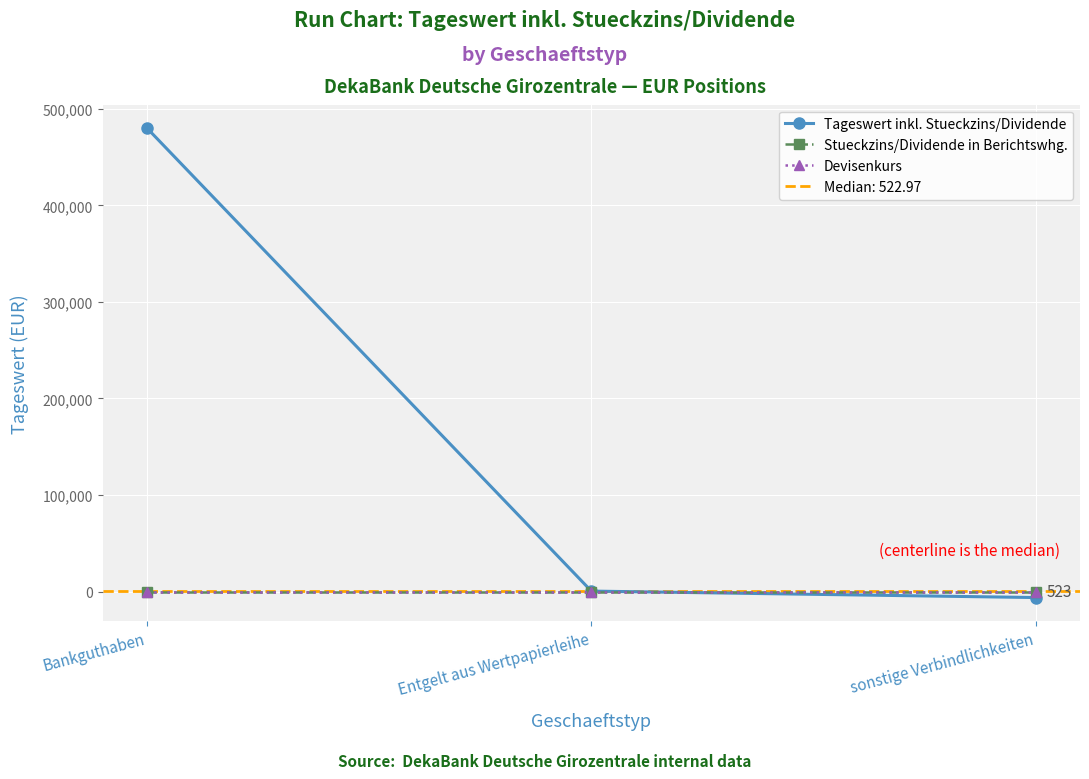

At which label does Devisenkurs reach its minimum?

Bankguthaben